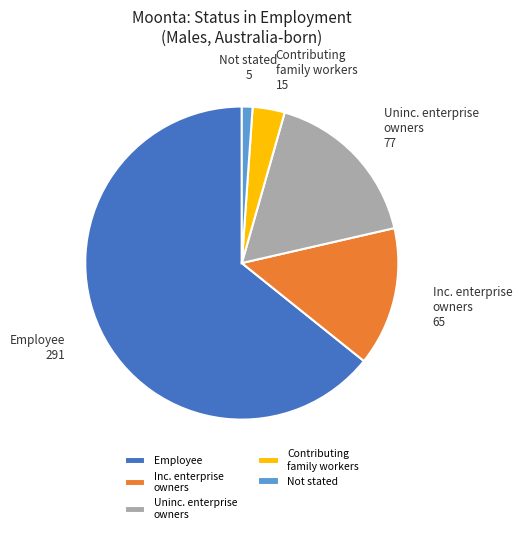

Which slice is the smallest?

Not stated